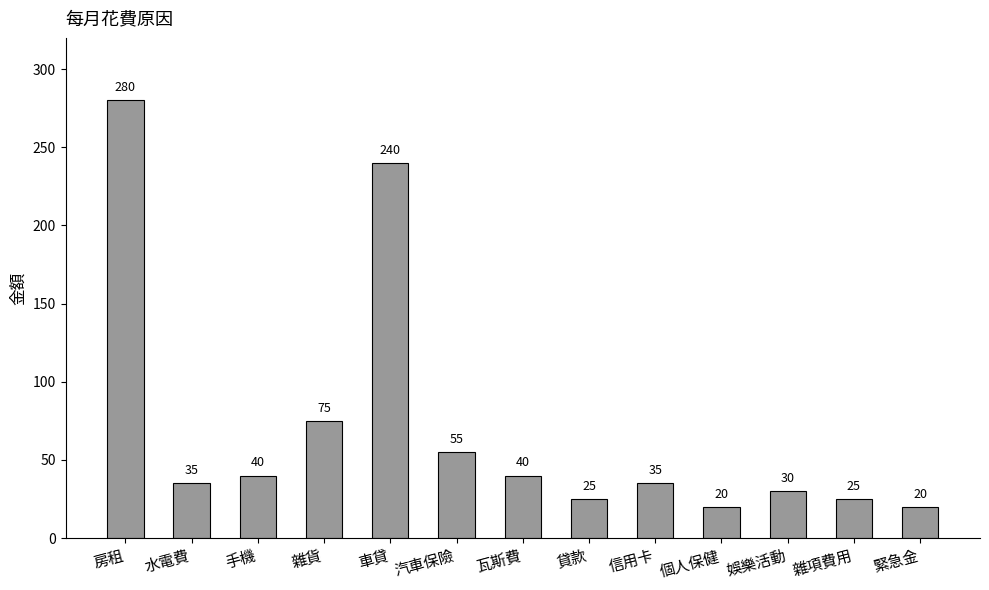

Which has a higher value, 娛樂活動 or 雜項費用?

娛樂活動